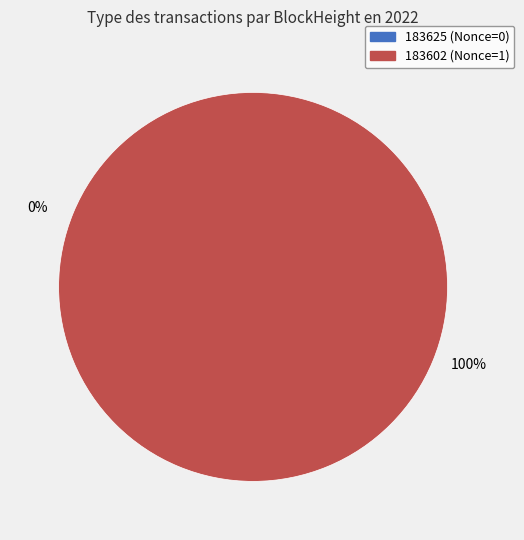

To the nearest percent, what is the combined percentage of 183625 and 183602?

100%